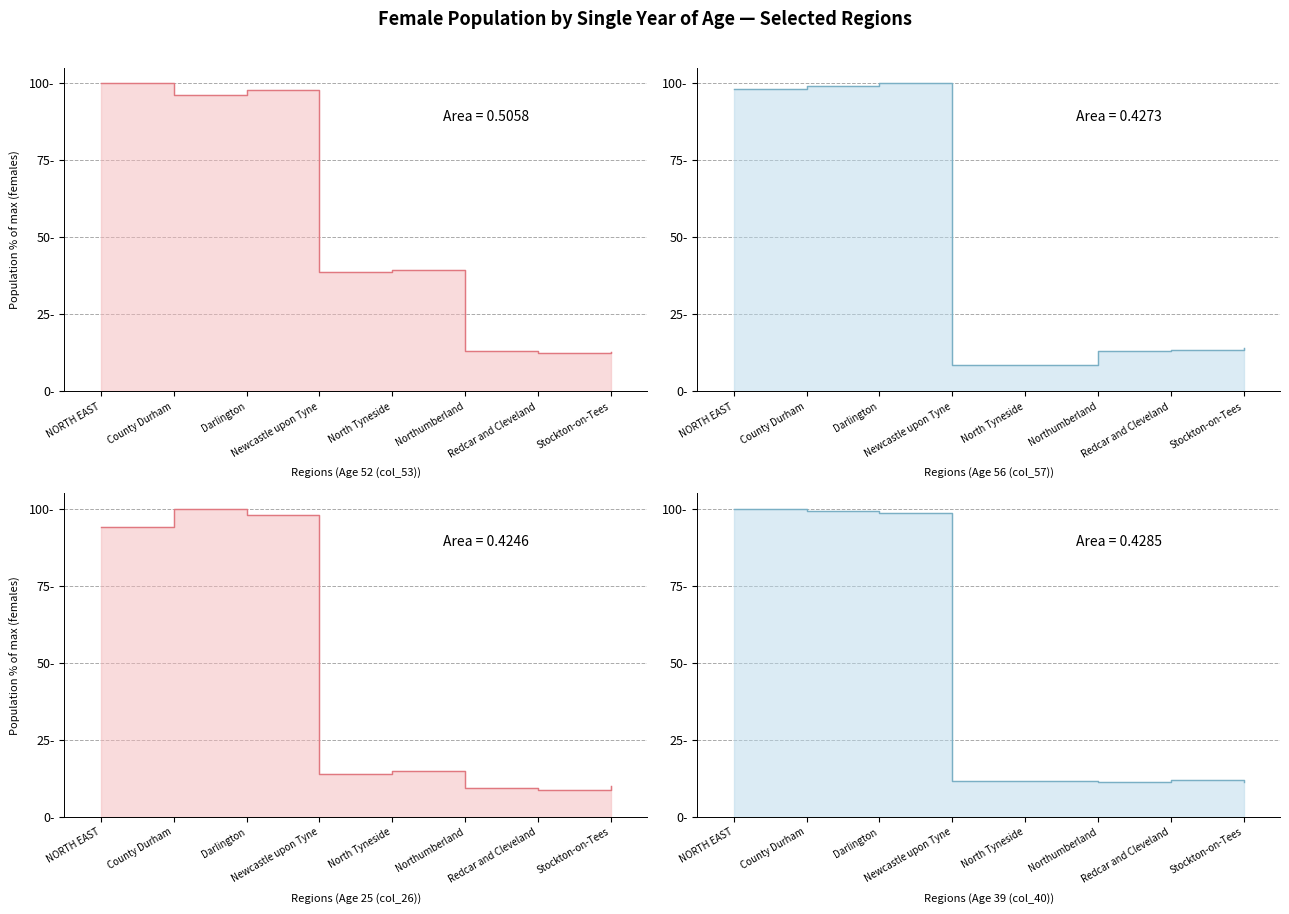

Where does the Age 25 (col_26) series first go above 14?

NORTH EAST